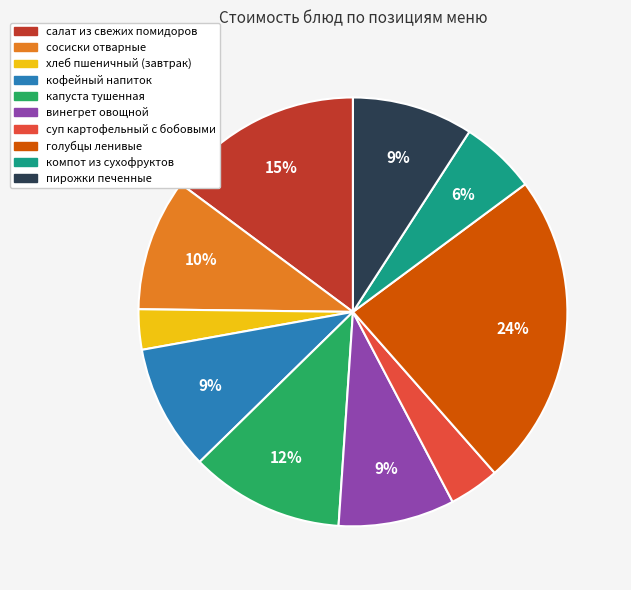

Is it true that винегрет овощной is 9% of the pie?

True